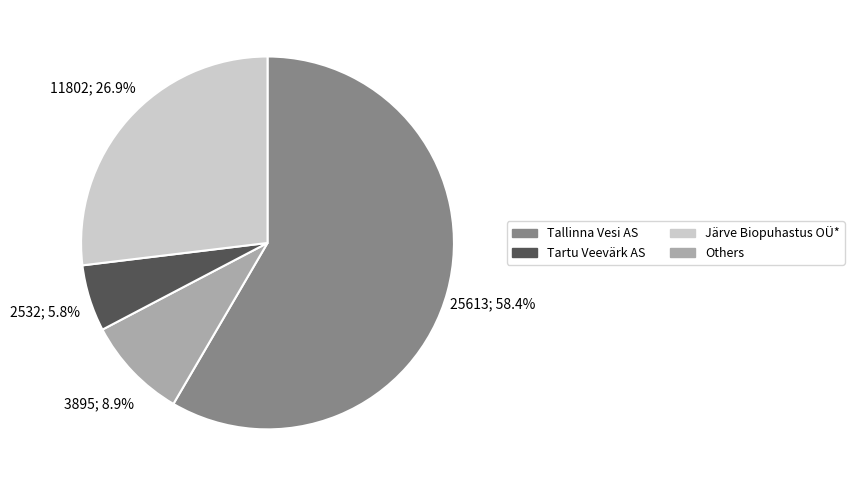

Is there a majority slice in this chart?

Yes